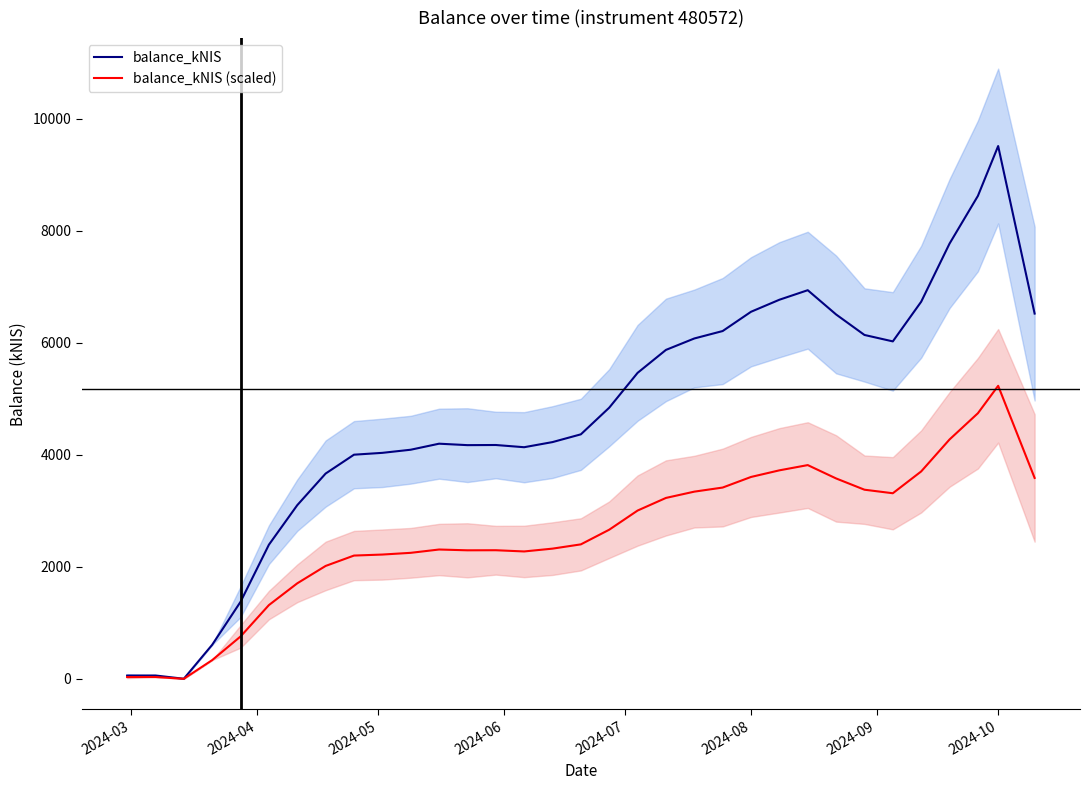

In balance_kNIS (scaled), how many points are higher than both neighbors (excluding endpoints)?

5